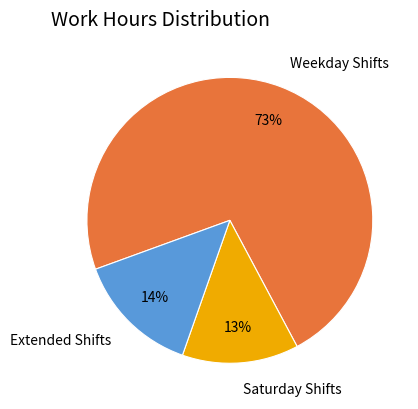

Approximately how many times larger is the value at Saturday Shifts compared to Extended Shifts?

0.9